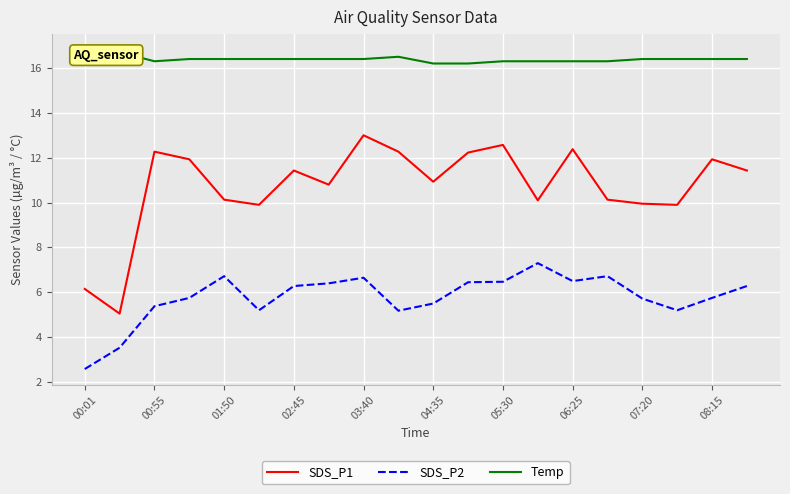

What are all the series names shown in the legend?

SDS_P1, SDS_P2, Temp